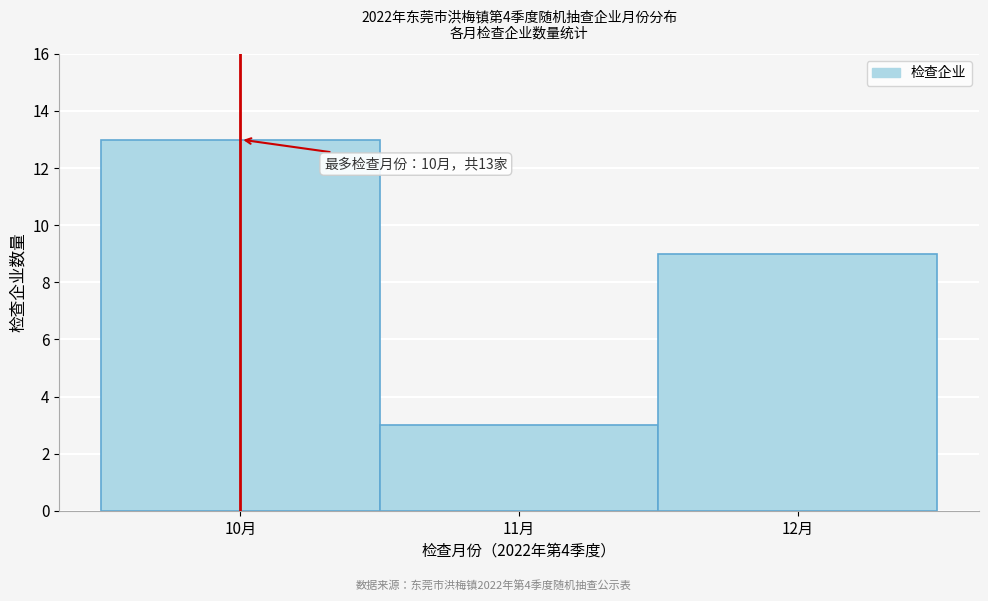

Over which range of the x-axis is the bar tallest?

9.5 to 10.5